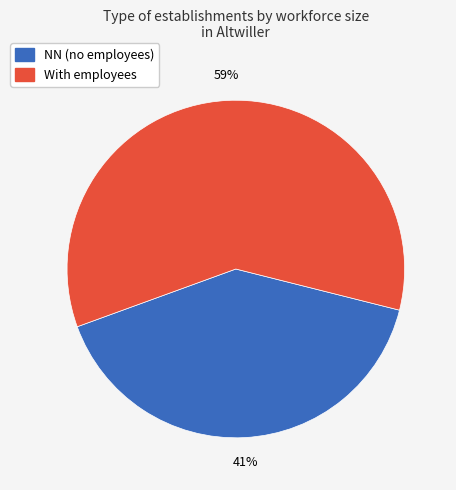

Combined, do NN (no employees) and With employees account for over 50%?

Yes